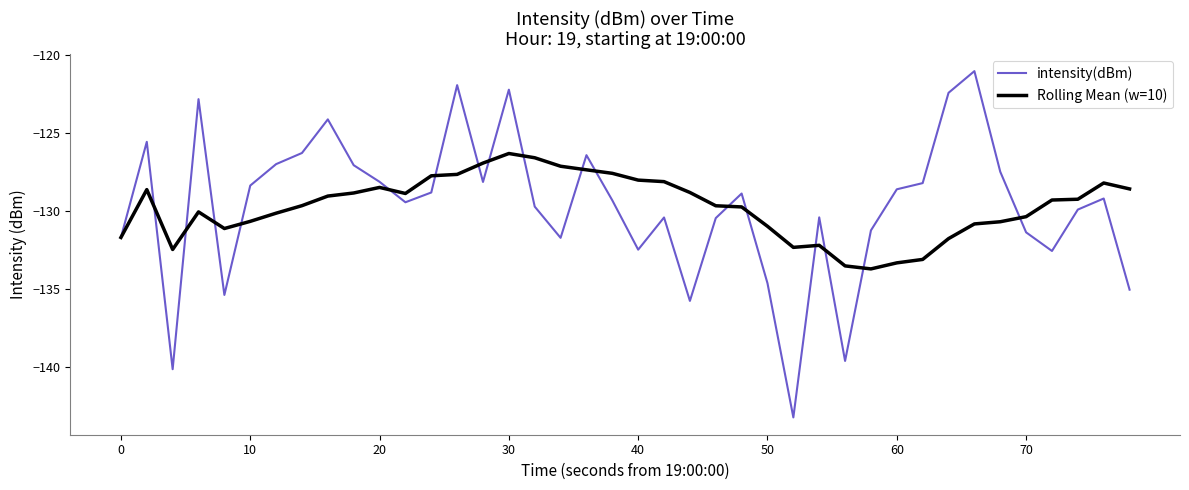

List the series in order of their peak value, lowest first.

Rolling Mean (w=10), intensity(dBm)